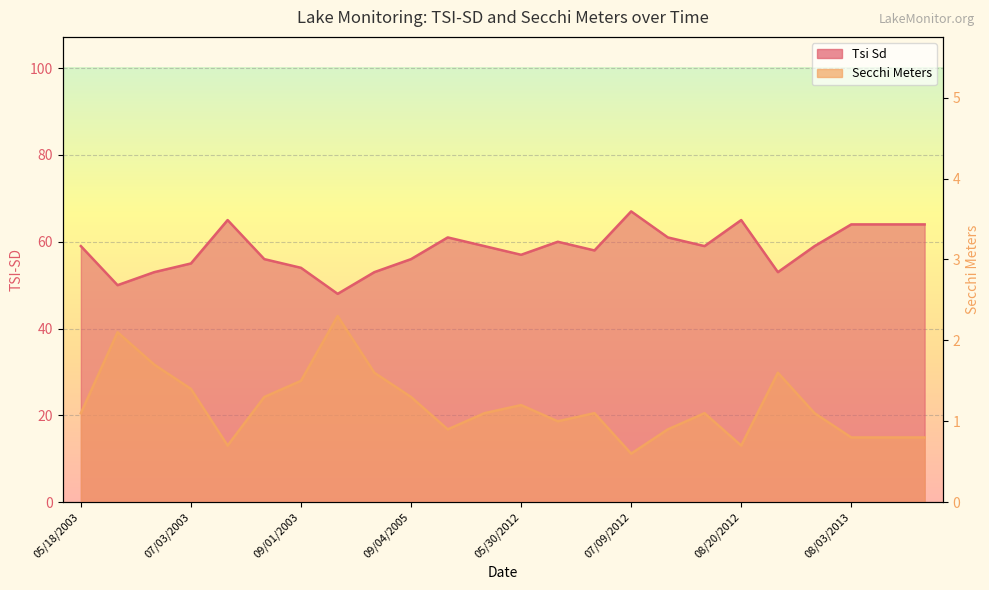

At which category does Tsi Sd reach its first local peak?

07/20/2003